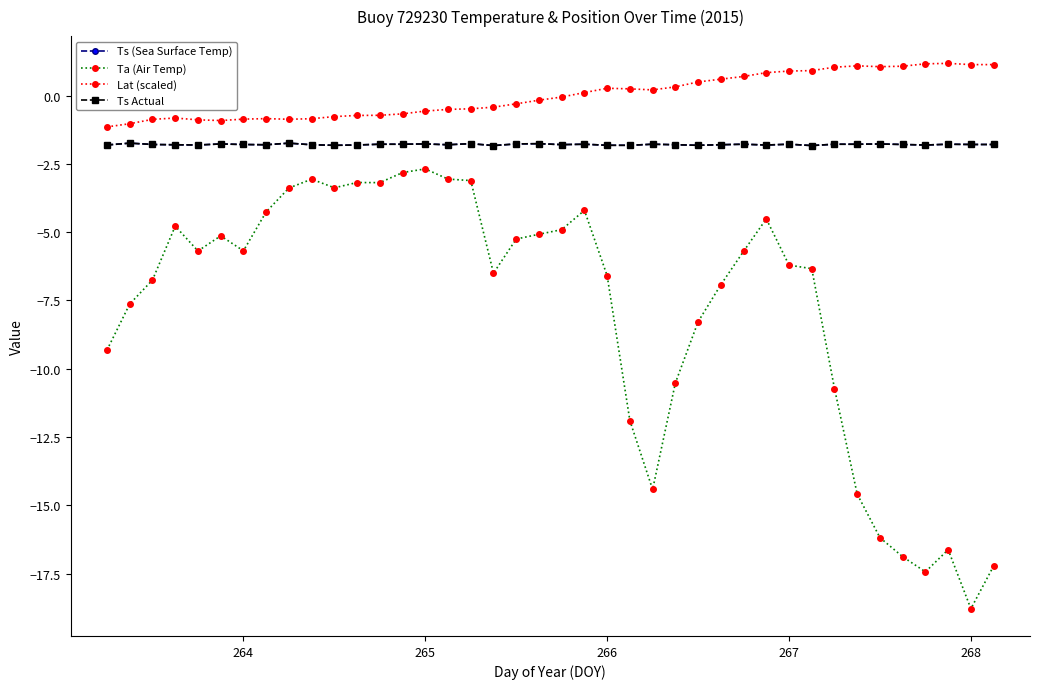

Is this an area chart (filled region under the line)?

No